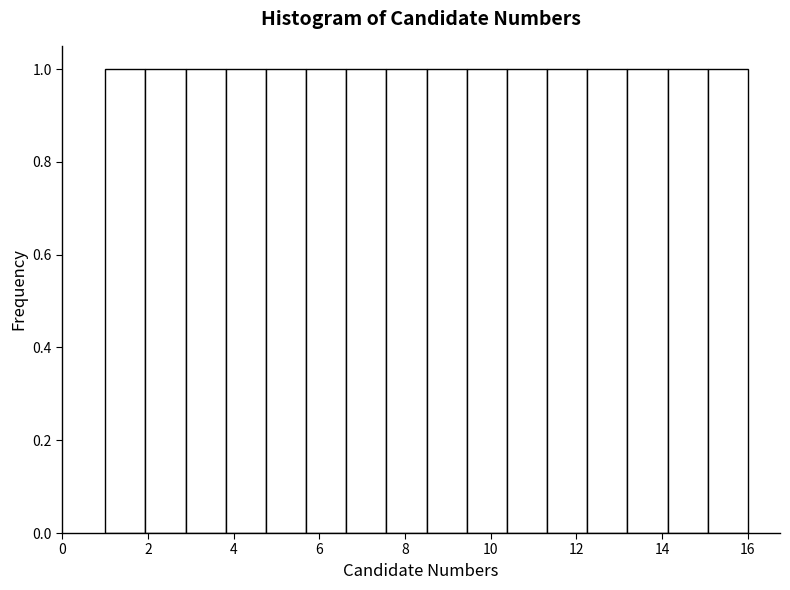

Reading left to right, transcribe this chart: for each bar, give the range it covers on the x-axis and its height. Neither the bar edges nor the heights are printed on the chart, so give them approximately, as read against the axes.

1.0 to 2.0: 1
2.0 to 2.8: 1
2.8 to 3.8: 1
3.8 to 4.8: 1
4.8 to 5.6: 1
5.6 to 6.6: 1
6.6 to 7.6: 1
7.6 to 8.6: 1
8.6 to 9.4: 1
9.4 to 10.4: 1
10.4 to 11.4: 1
11.4 to 12.2: 1
12.2 to 13.2: 1
13.2 to 14.2: 1
14.2 to 15.0: 1
15.0 to 16.0: 1